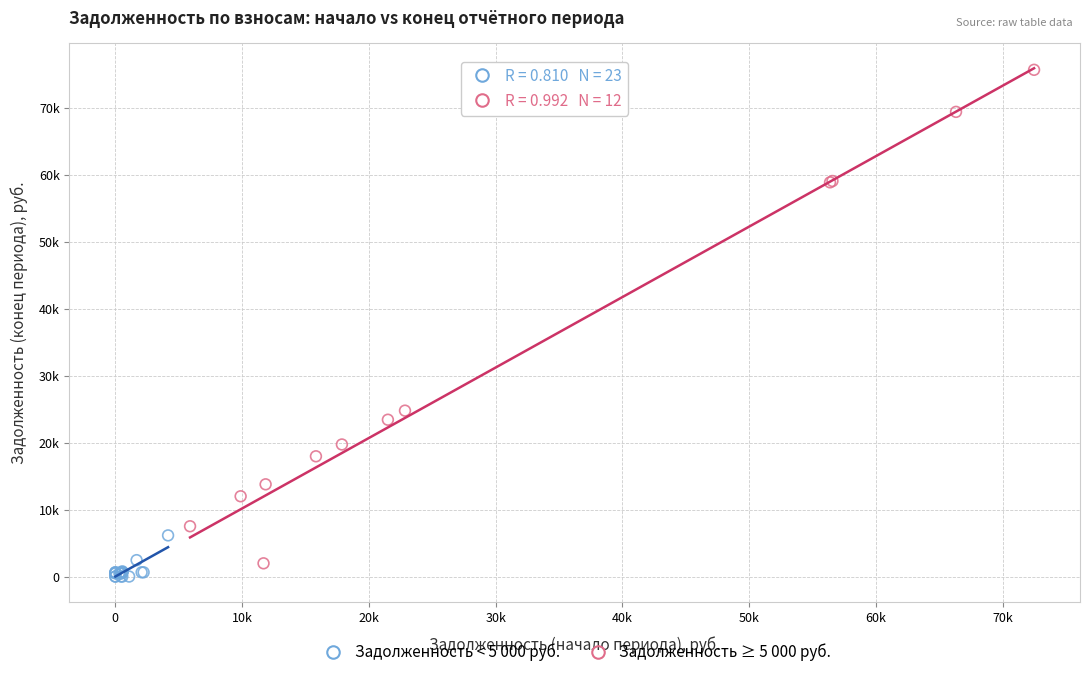

Which series reaches the minimum Y coordinate?

Задолженность < 5 000 руб.